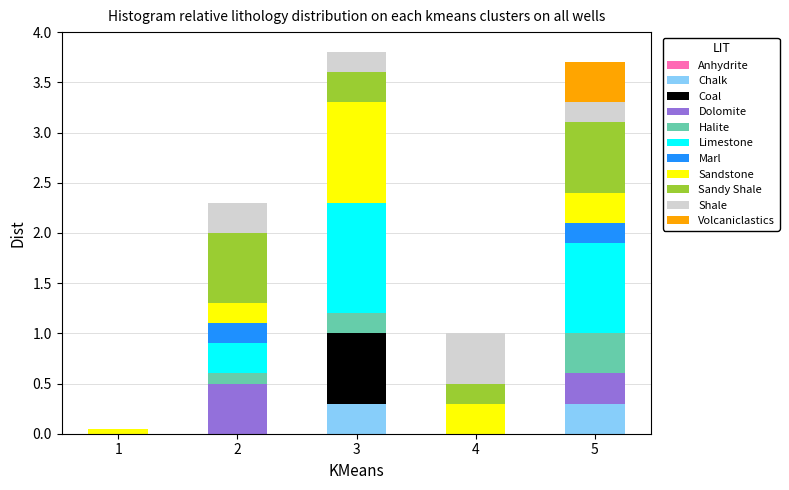

What is the total value across all series at 2?

2.3